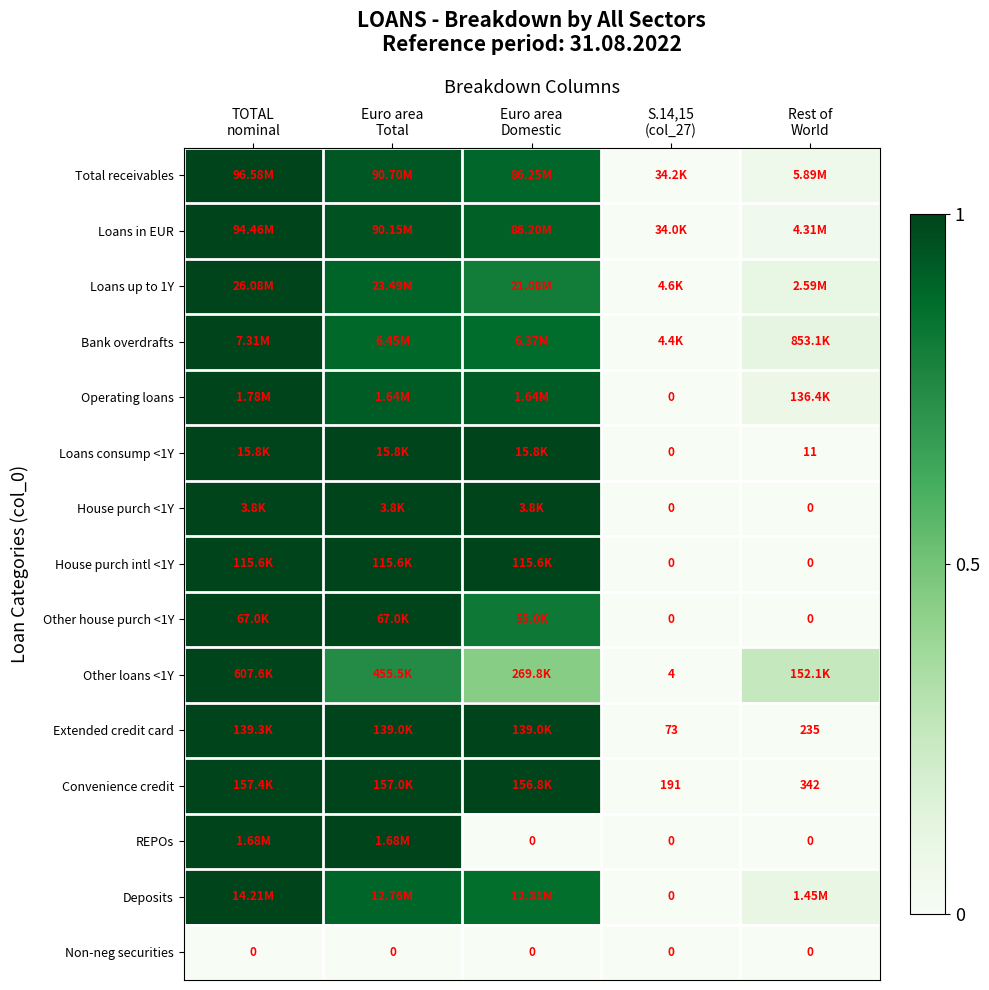

How many categories are shown in the chart?

5